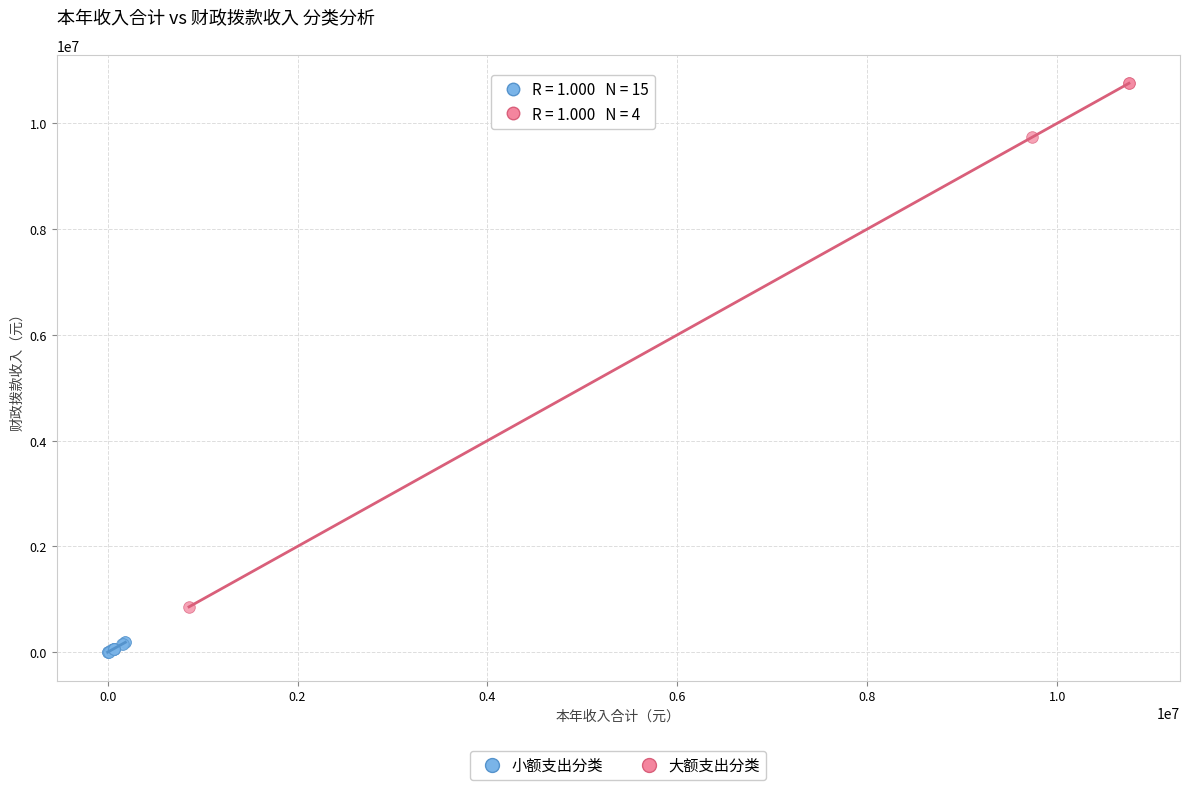

Which series has the largest Y range (max minus min)?

大额支出分类